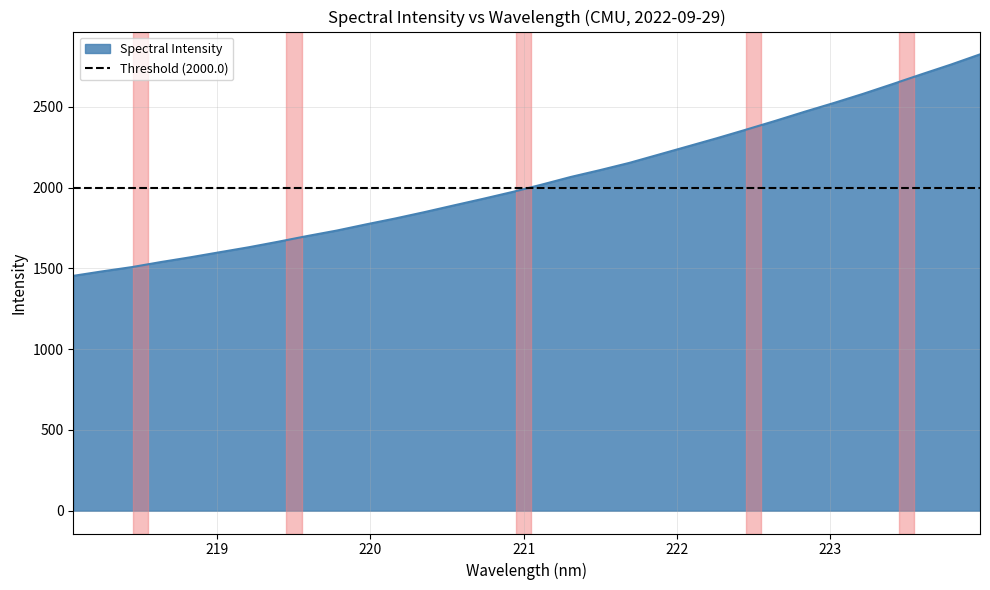

Rank the categories by value from highest to lowest.

223.9802, 223.7895, 223.5987, 223.408, 223.2172, 223.0264, 222.8355, 222.6447, 222.4538, 222.263, 222.0721, 221.8812, 221.6902, 221.4993, 221.3083, 221.1174, 220.9264, 220.7354, 220.5444, 220.3533, 220.1623, 219.9712, 219.7801, 219.589, 219.3979, 219.2067, 219.0156, 218.8244, 218.6332, 218.442, 218.2508, 218.0596